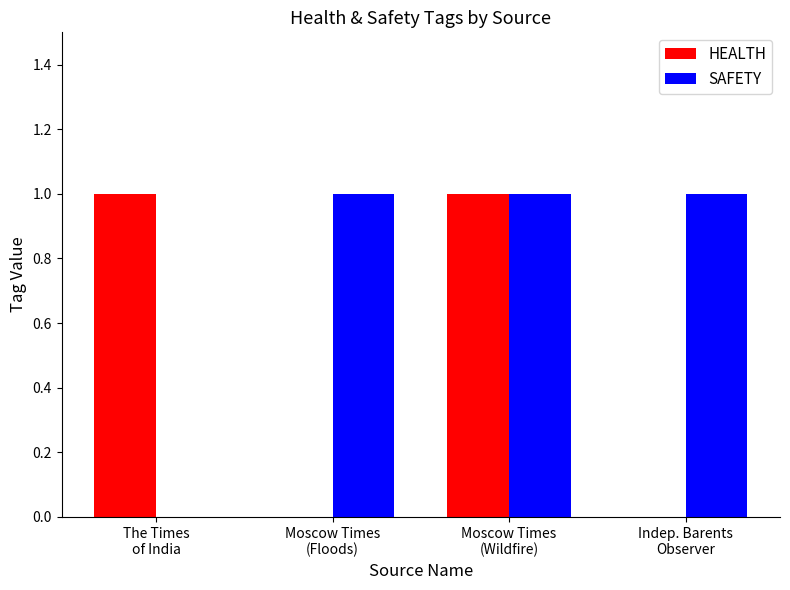

Reading left to right, what are all the values shown in this chart?

HEALTH: 1	0	1	0
SAFETY: 0	1	1	1